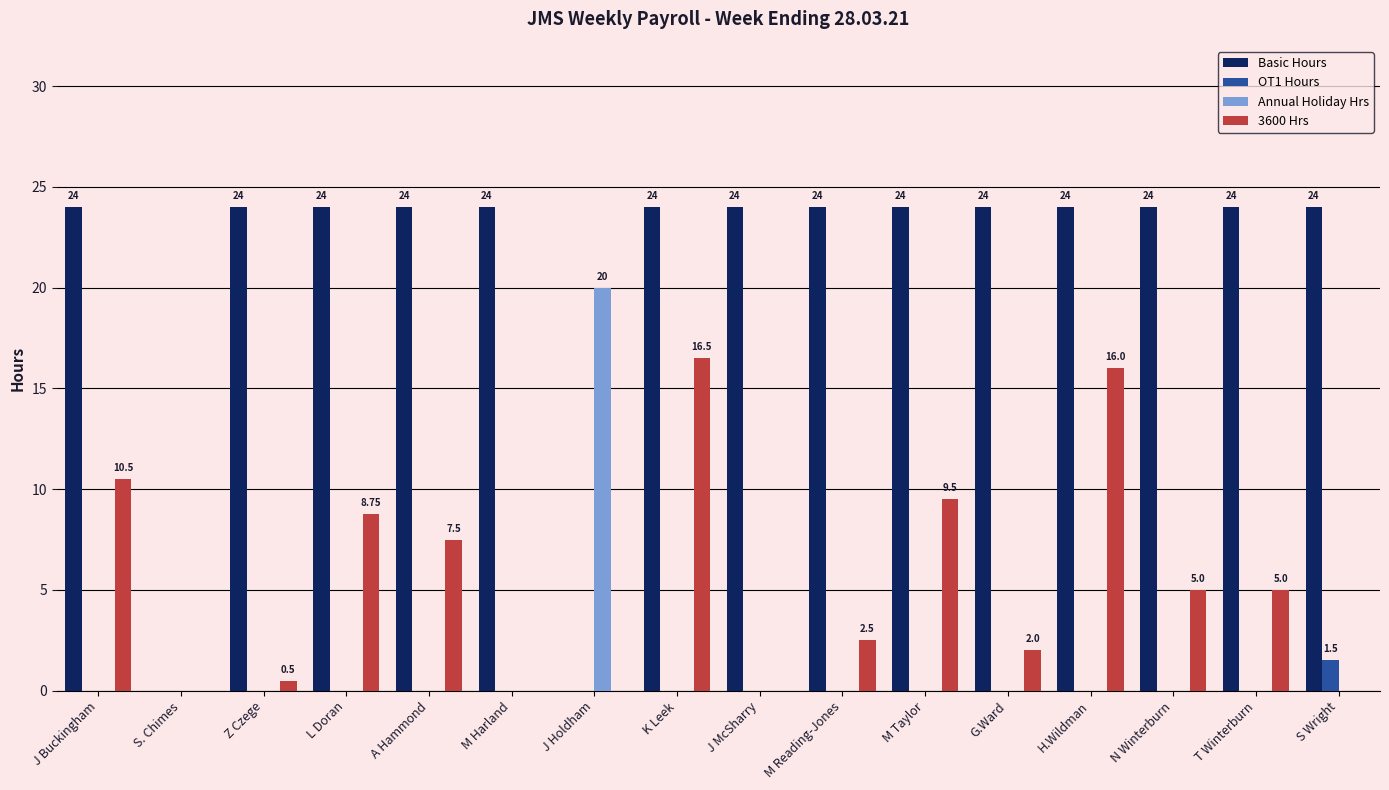

Reading left to right, transcribe all the data shown in this chart.

Basic Hours: 24.0	0.0	24.0	24.0	24.0	24.0	0.0	24.0	24.0	24.0	24.0	24.0	24.0	24.0	24.0	24.0
OT1 Hours: 0.0	0.0	0.0	0.0	0.0	0.0	0.0	0.0	0.0	0.0	0.0	0.0	0.0	0.0	0.0	1.5
Annual Holiday Hrs: 0.0	0.0	0.0	0.0	0.0	0.0	20.0	0.0	0.0	0.0	0.0	0.0	0.0	0.0	0.0	0.0
3600 Hrs: 10.5	0.0	0.5	8.8	7.5	0.0	0.0	16.5	0.0	2.5	9.5	2.0	16.0	5.0	5.0	0.0